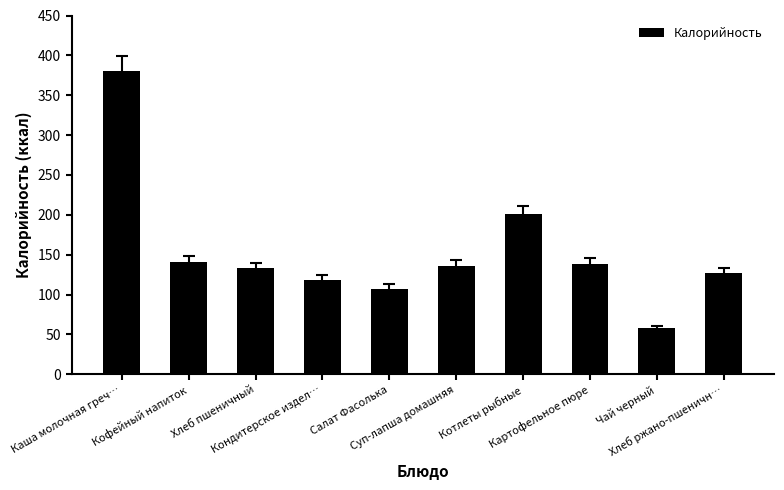

What is the value of the 4th bar from the left?

118.3